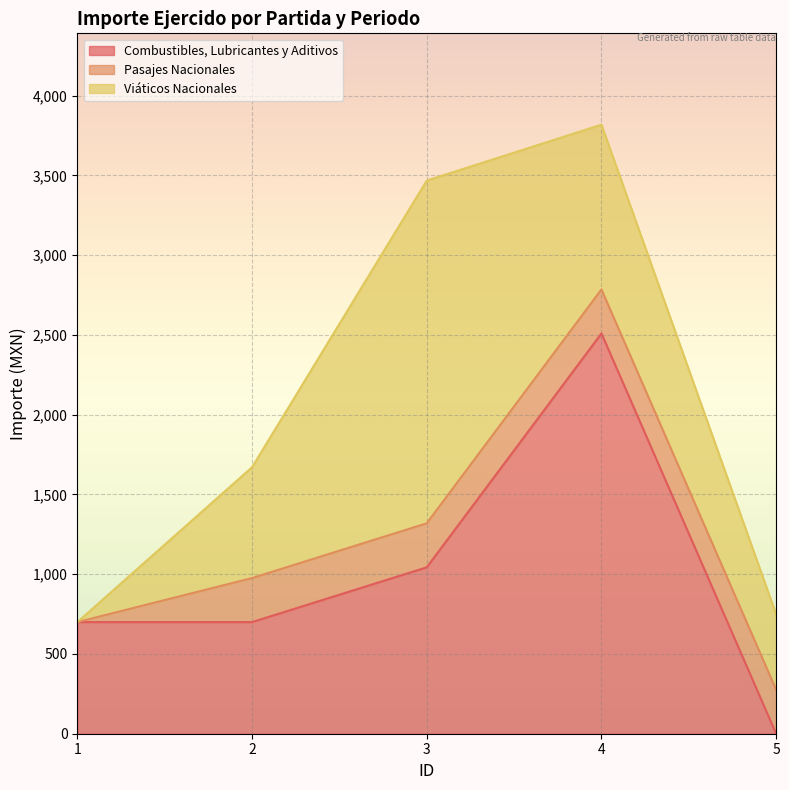

Where does the Combustibles, Lubricantes y Aditivos series first go above 700?

3